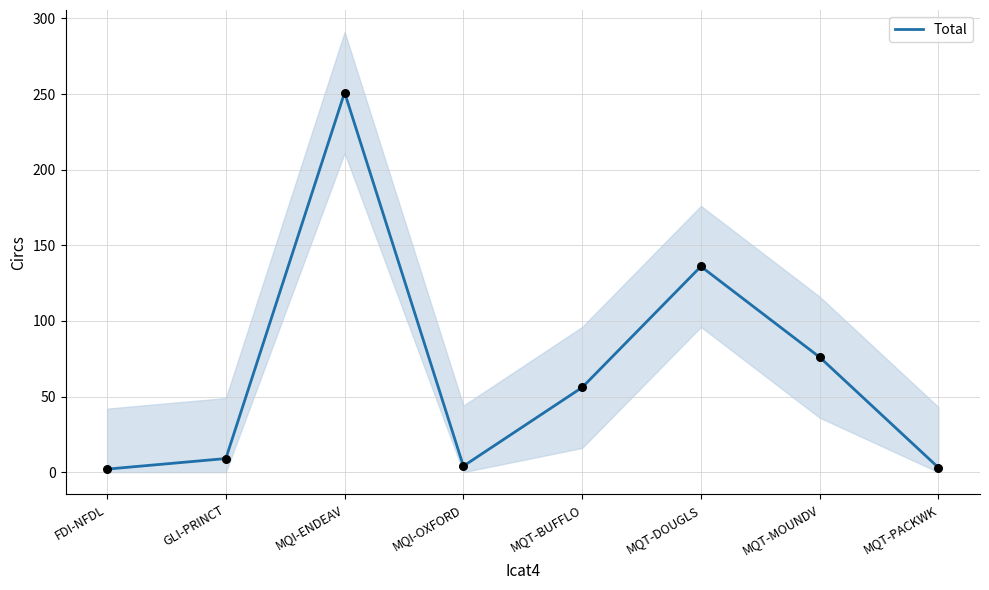

Which has a higher value, MQT-PACKWK or MQT-MOUNDV?

MQT-MOUNDV